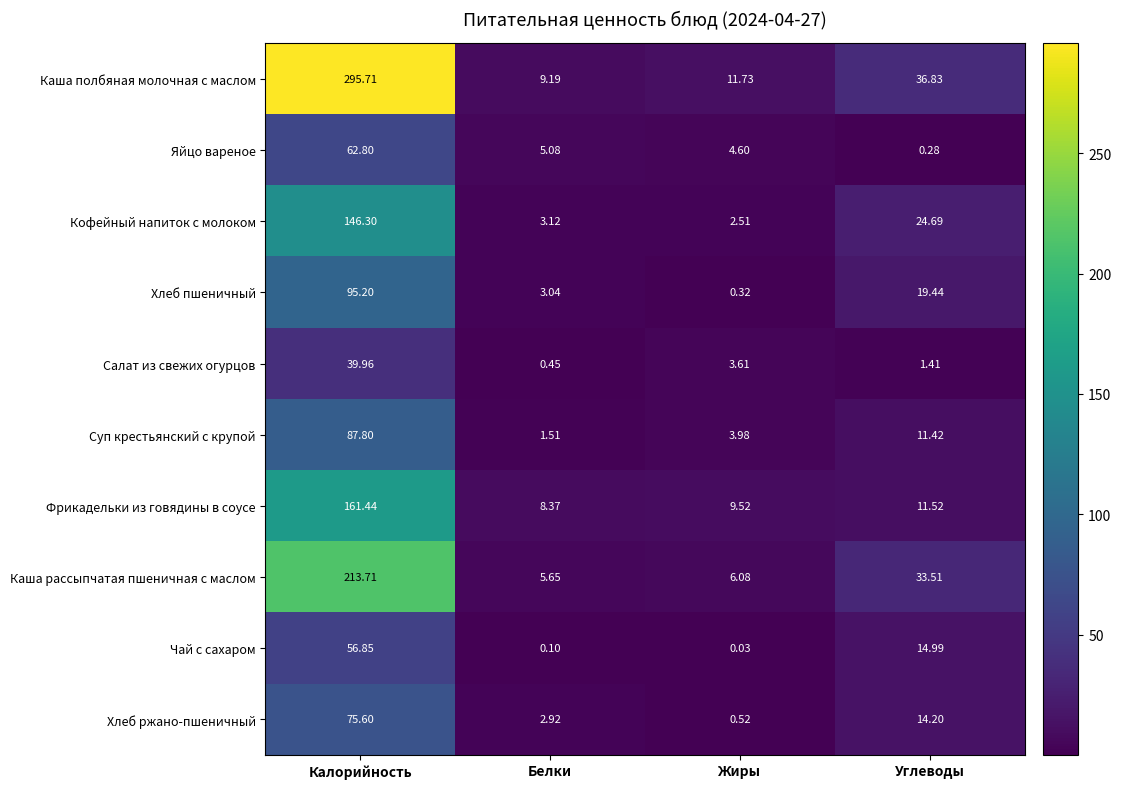

Which series changed the most between Калорийность and Углеводы?

Каша полбяная молочная с маслом